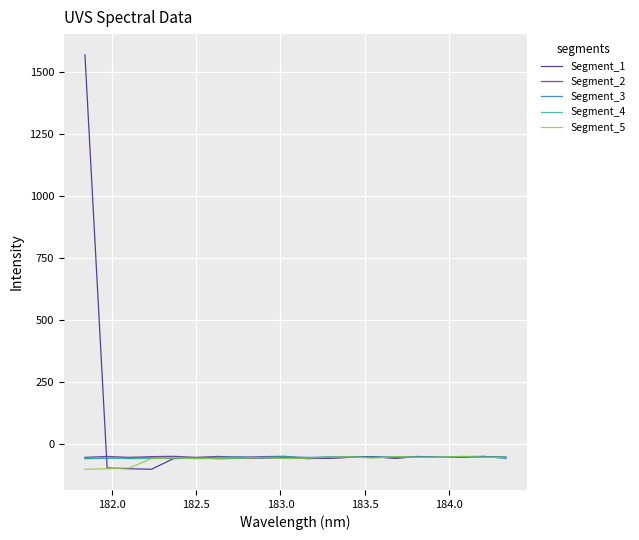

How many lines are shown in the chart?

5